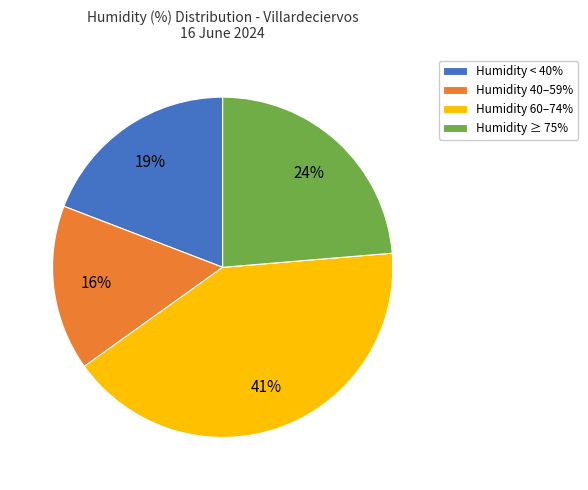

Does any single category account for the majority?

No